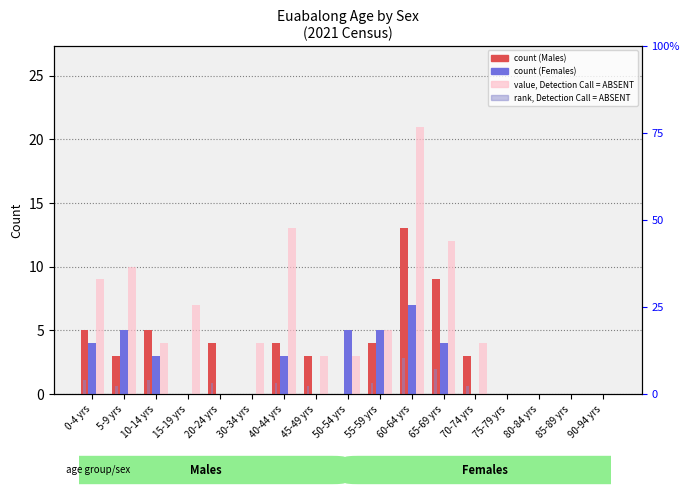

What is the difference between the maximum and minimum values in the Persons value, Detection Call = ABSENT series?

21.0